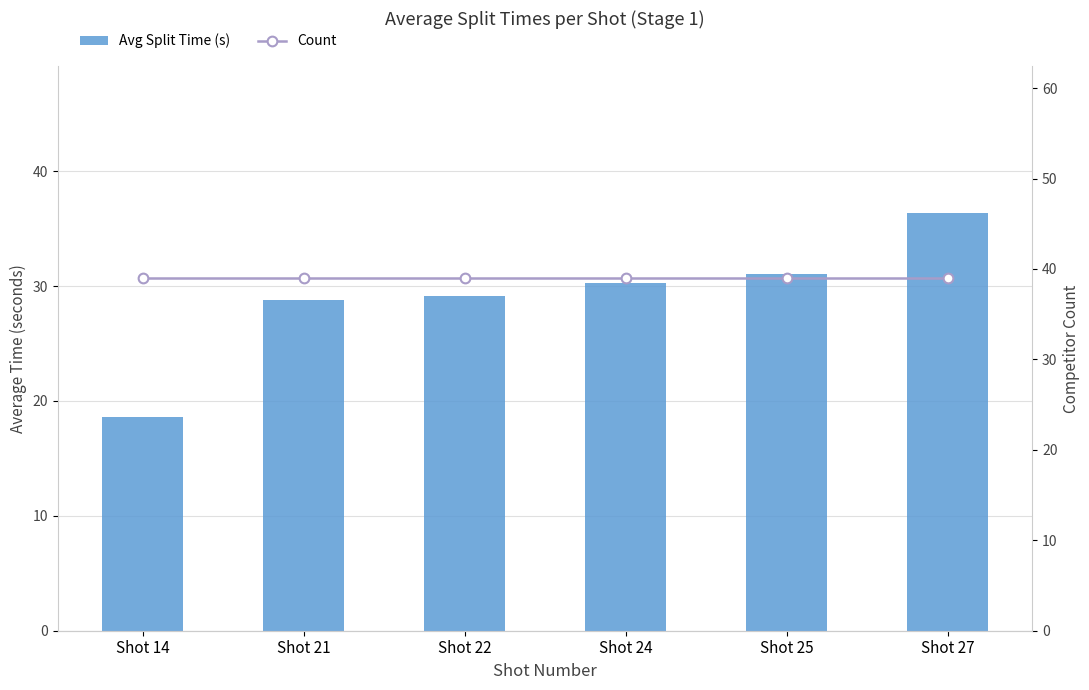

At Shot 25, list the series in order from largest to smallest.

Count, Avg Split Time (s)